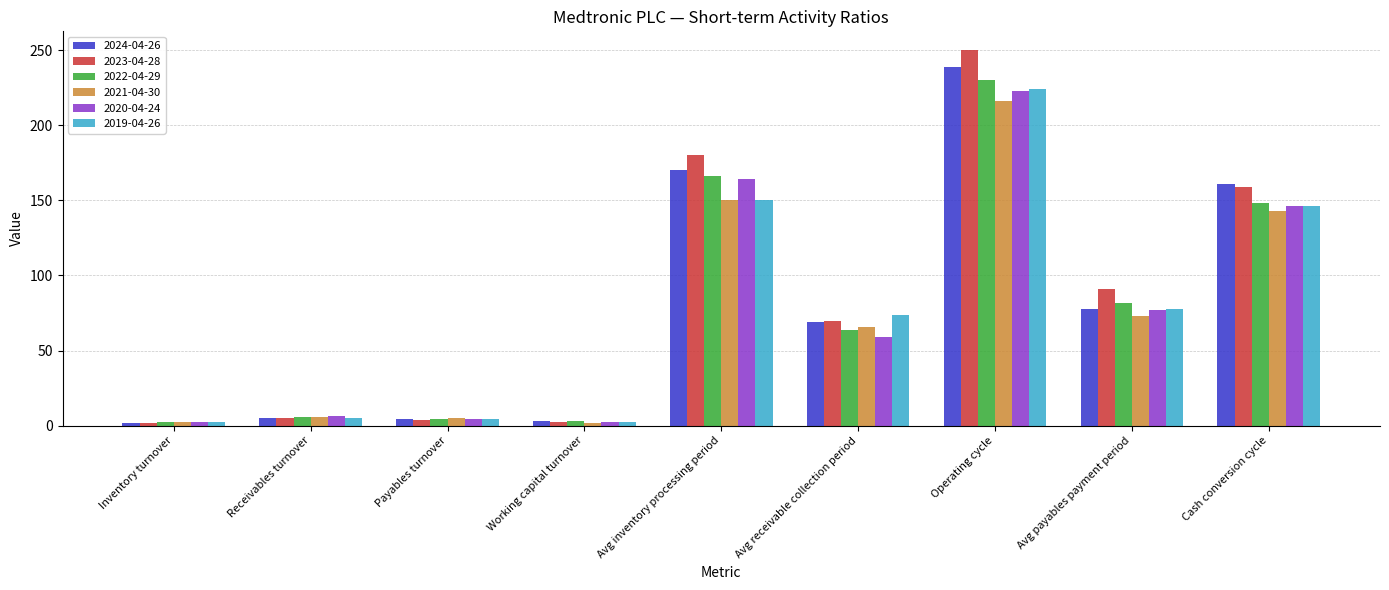

Where is 2021-04-30 nearest to the value 109?

Cash conversion cycle